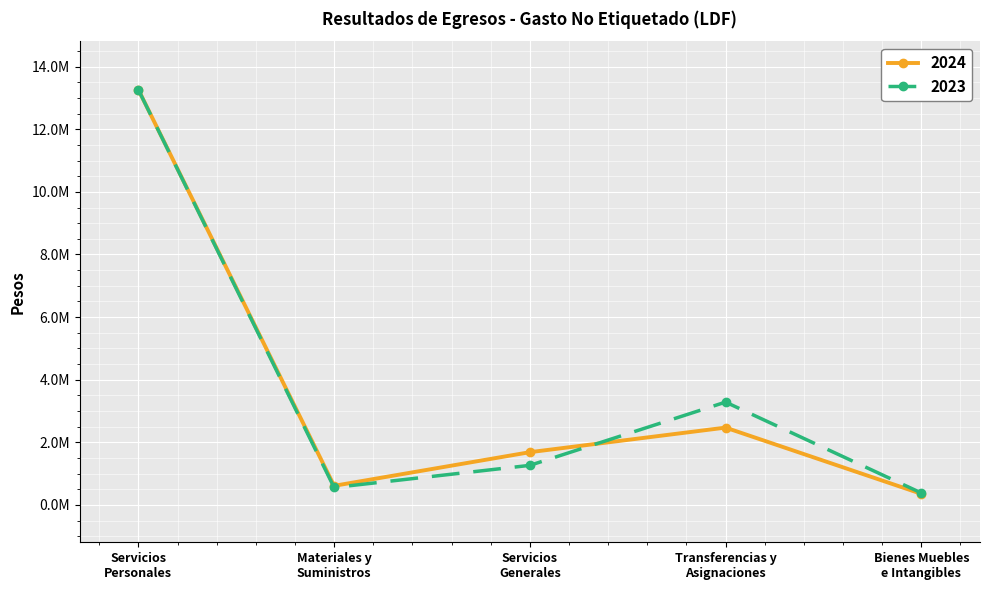

What is the total value across all series at Servicios
Personales?

26528411.9